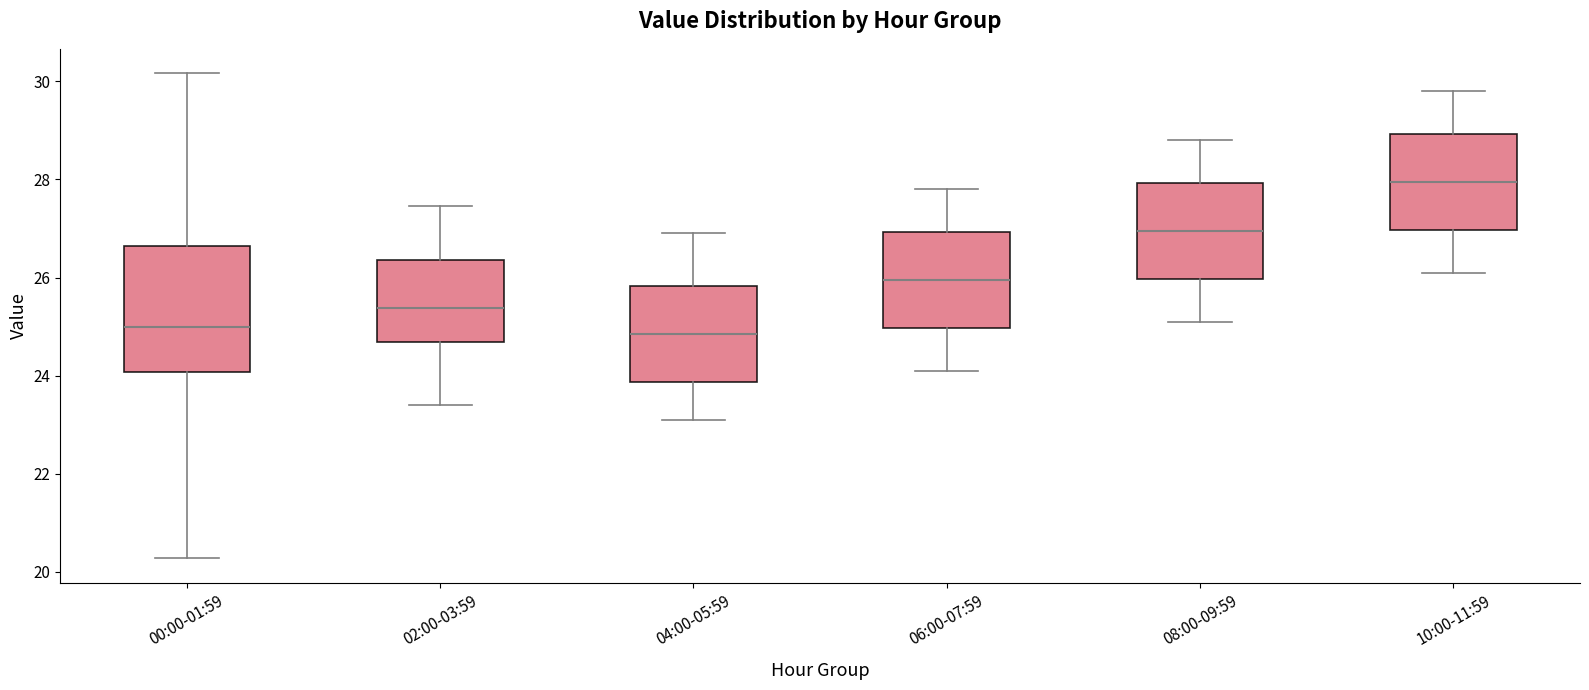

Where does the median line of the box for 08:00-09:59 sit on the y-axis? The values are not printed on the chart, so give them approximately, as read against the axis.

27.0